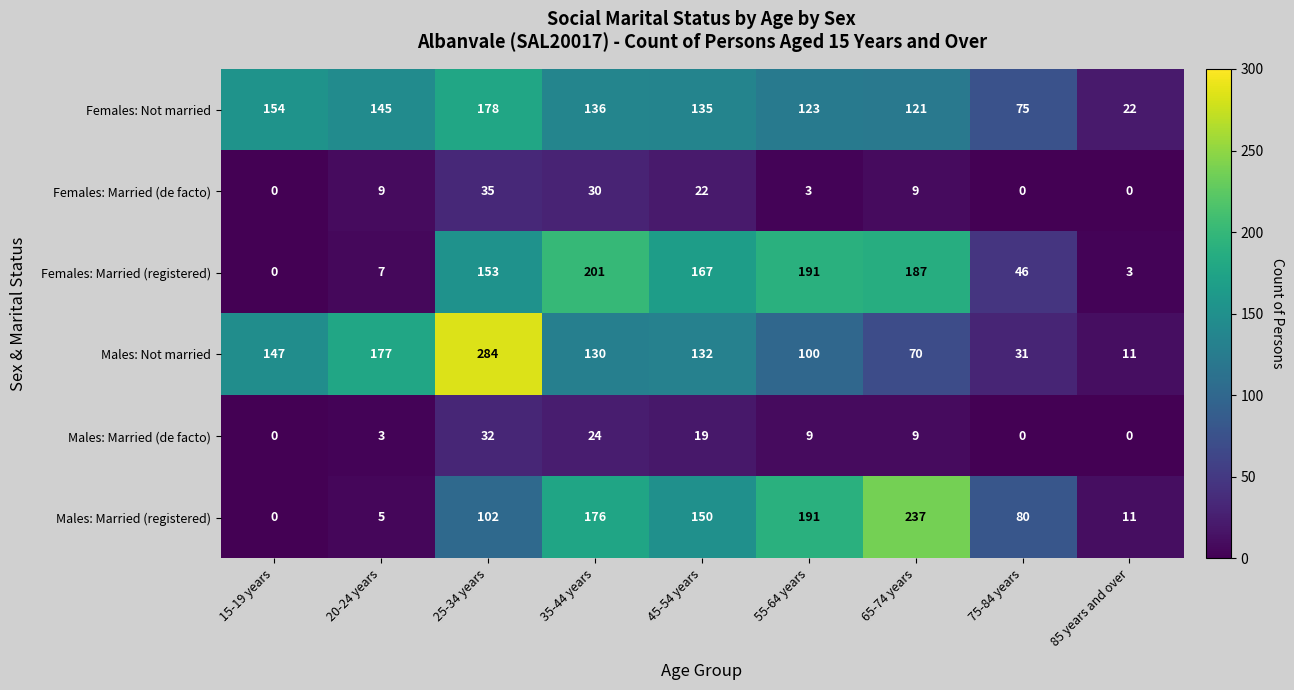

Where does the Females: Not married series first go above 135?

15-19 years